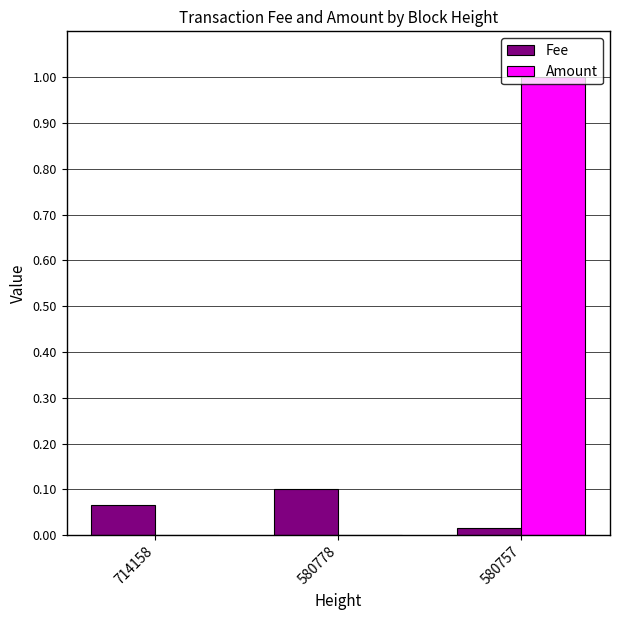

Between 714158 and 580757, which series saw the biggest shift?

Amount